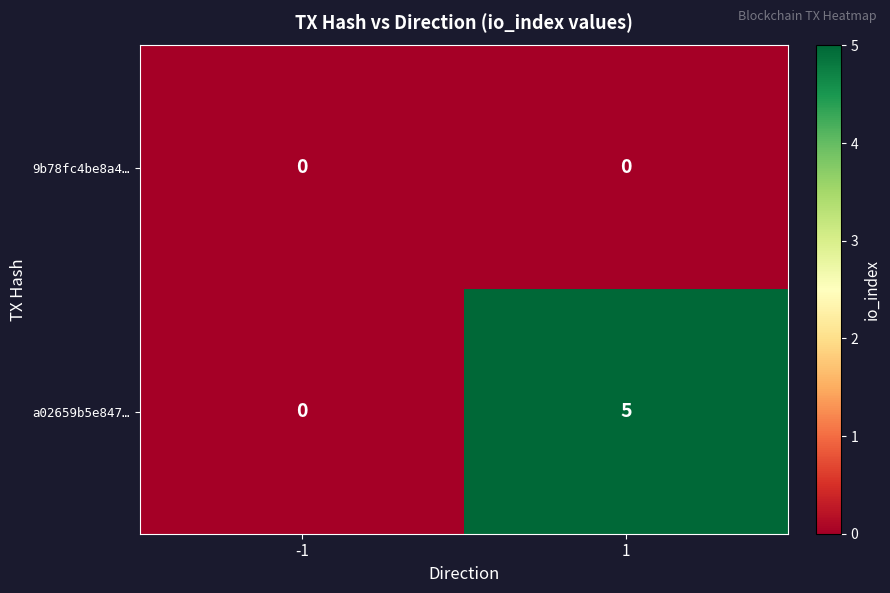

Is it true that a02659b5e847… equals 0 at -1?

True